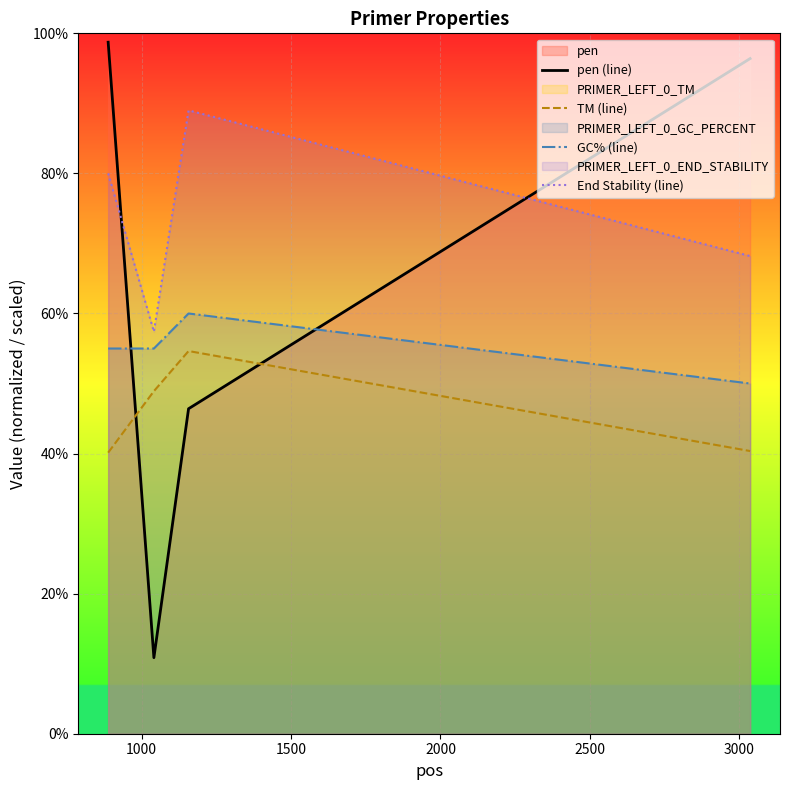

What is the total value across all series at 500?

273.9